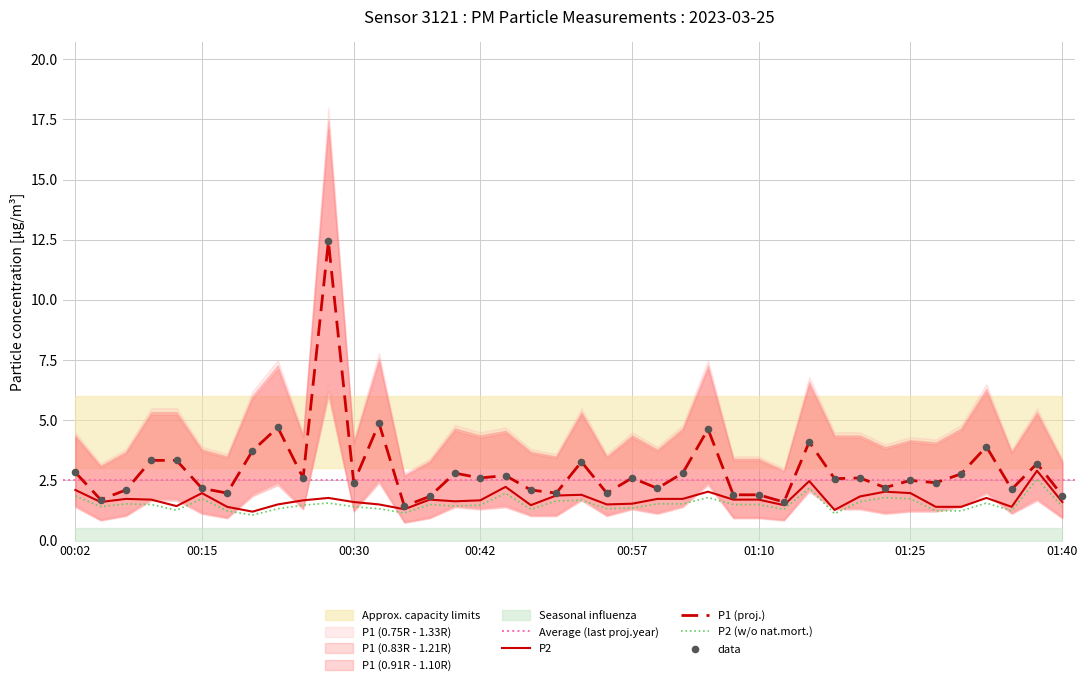

What is the total value across all series at 01:37?

9.3